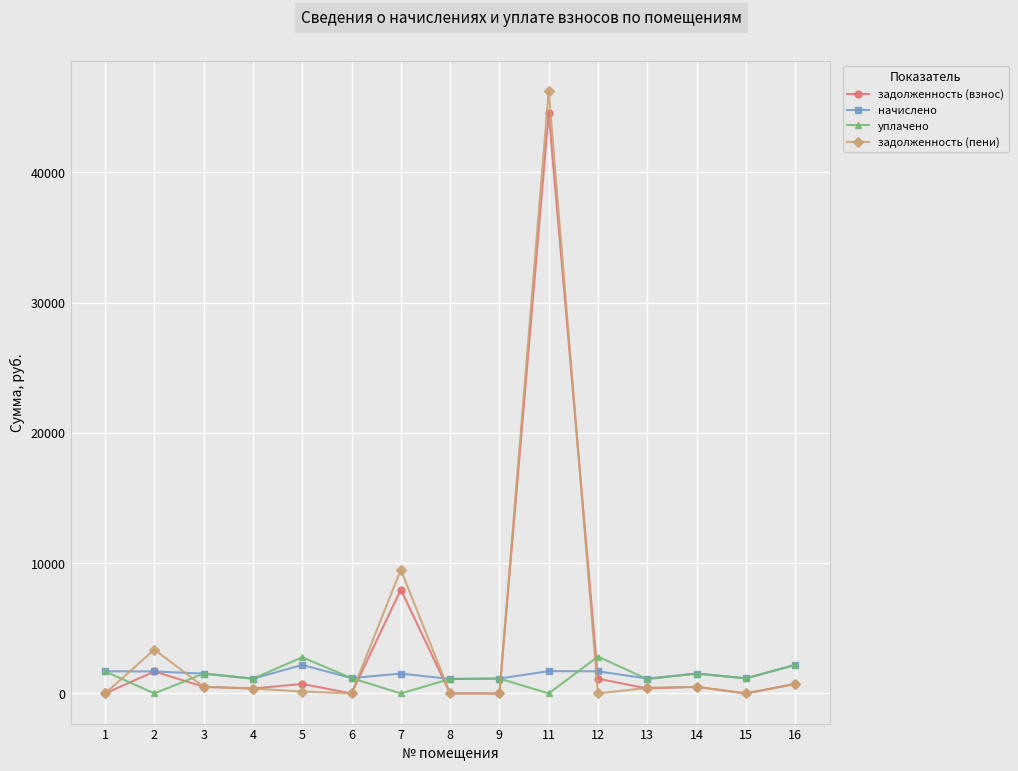

The value of задолженность (пени) at 9 is 0.0. True or false?

True